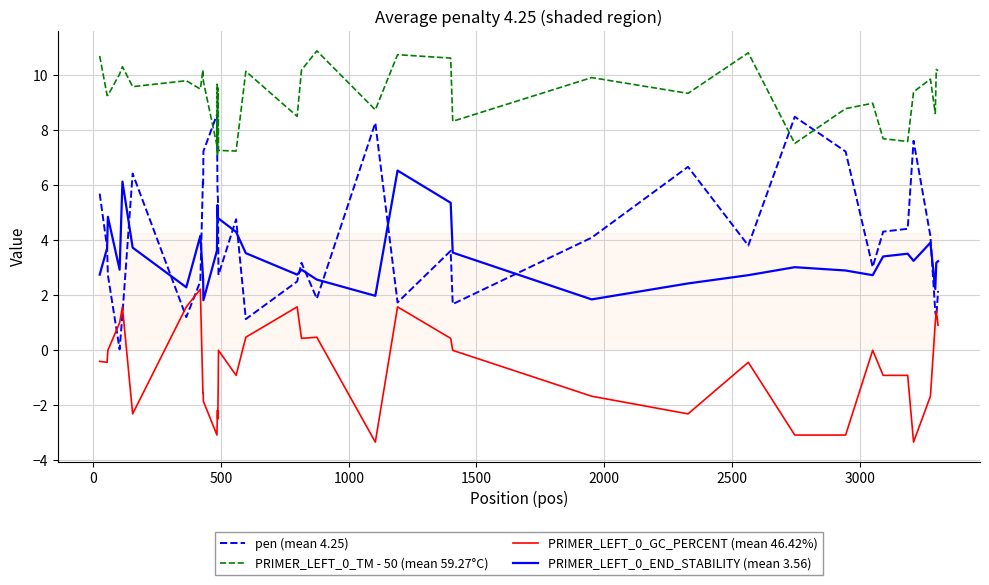

True or false: PRIMER_LEFT_0_GC_PERCENT (mean 46.42%) and PRIMER_LEFT_0_END_STABILITY (mean 3.56) cross at least once.

False